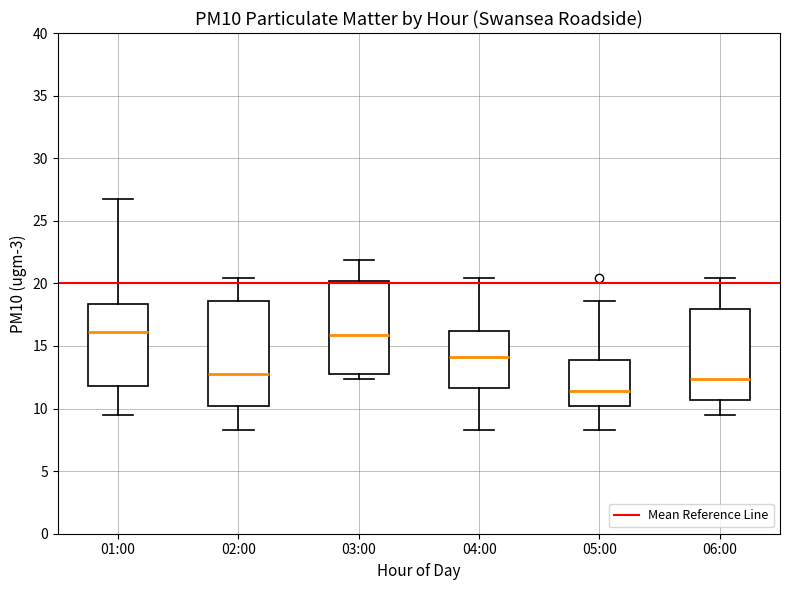

Where does the lower whisker of the box for 01:00 end on the y-axis? The values are not printed on the chart, so give them approximately, as read against the axis.

9.5